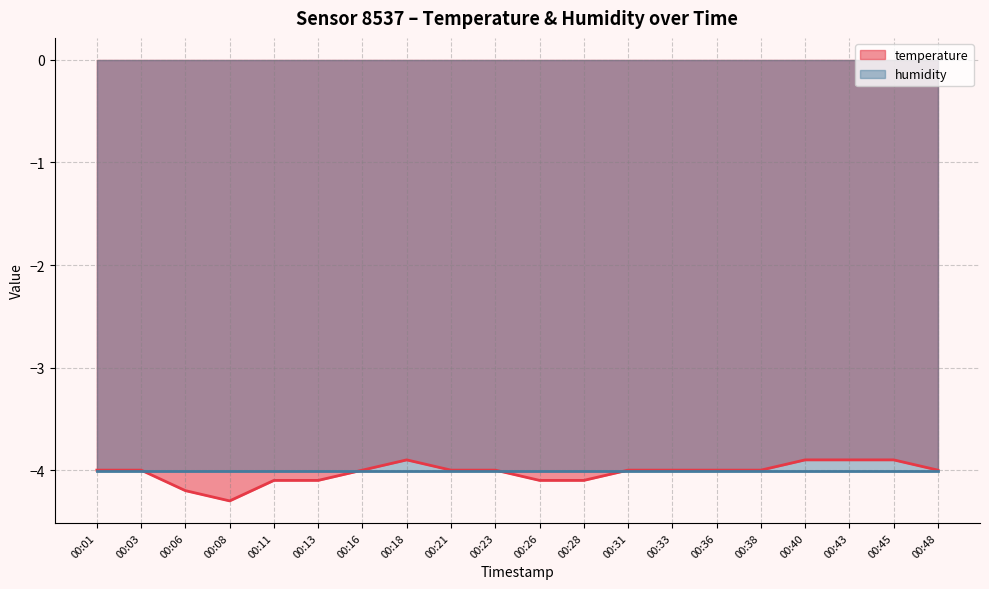

List the labels in order of value, smallest first.

00:08, 00:06, 00:11, 00:13, 00:26, 00:28, 00:01, 00:03, 00:16, 00:21, 00:23, 00:31, 00:33, 00:36, 00:38, 00:48, 00:18, 00:40, 00:43, 00:45